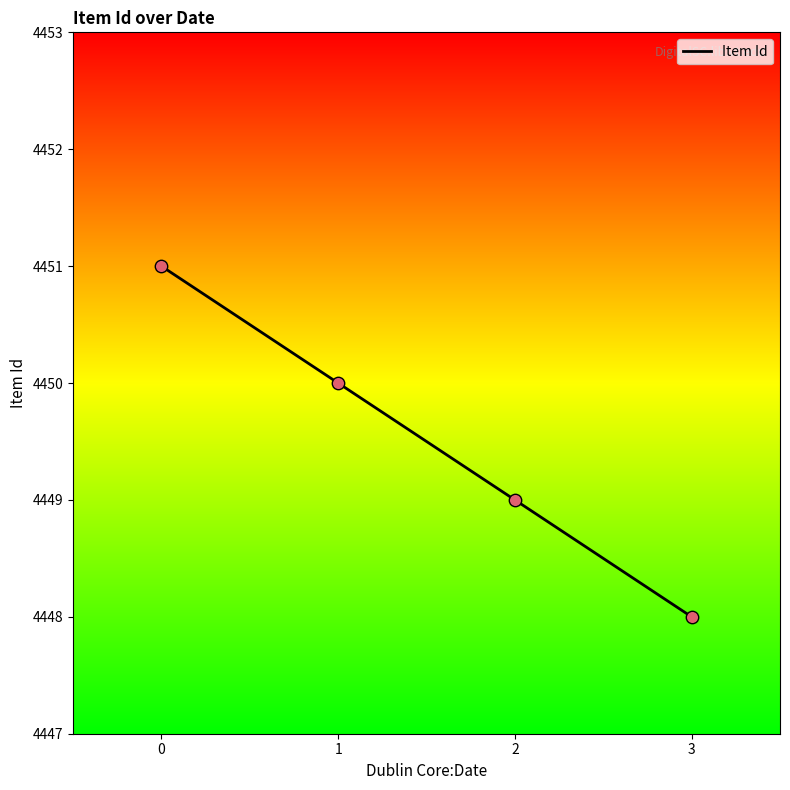

Between 3 and 1, which is larger?

1